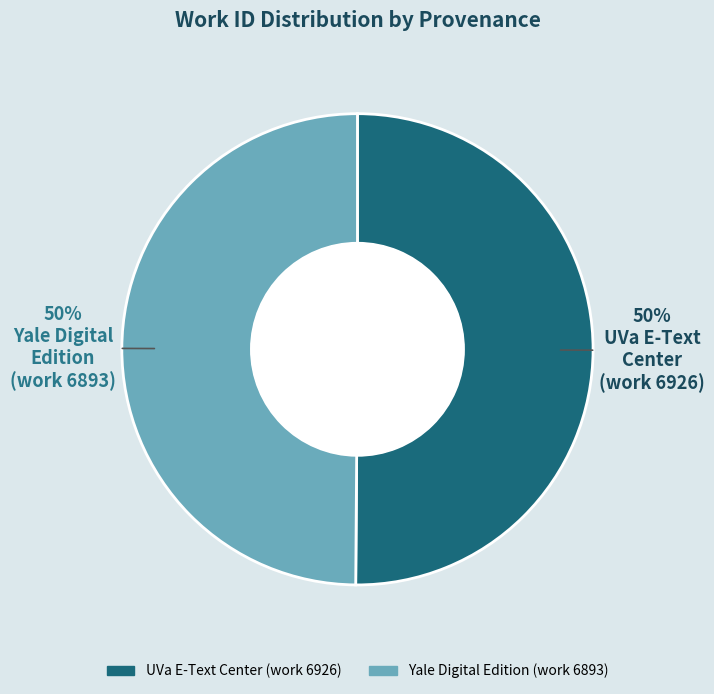

What is the ratio of the value at UVa E-Text Center (work 6926) to the value at Yale Digital Edition (work 6893)?

1.0